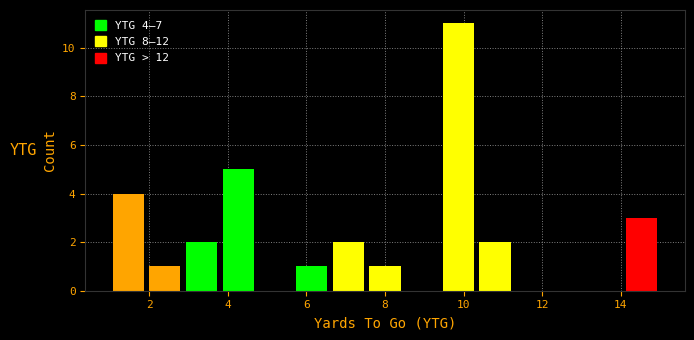

Which range on the x-axis has the tallest bar?

9.4 to 10.4